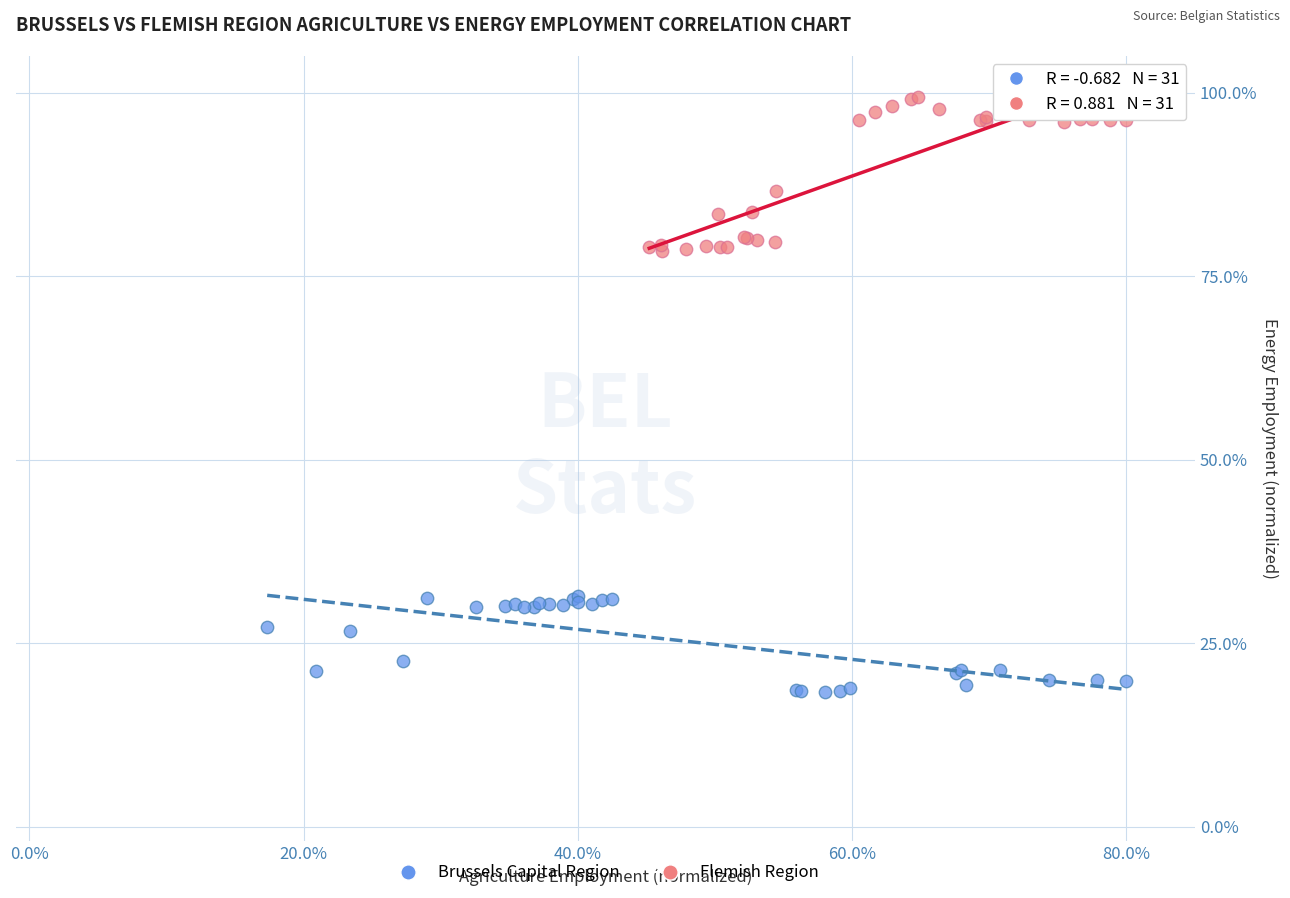

Which series contains the lowest Y value?

Brussels Capital Region